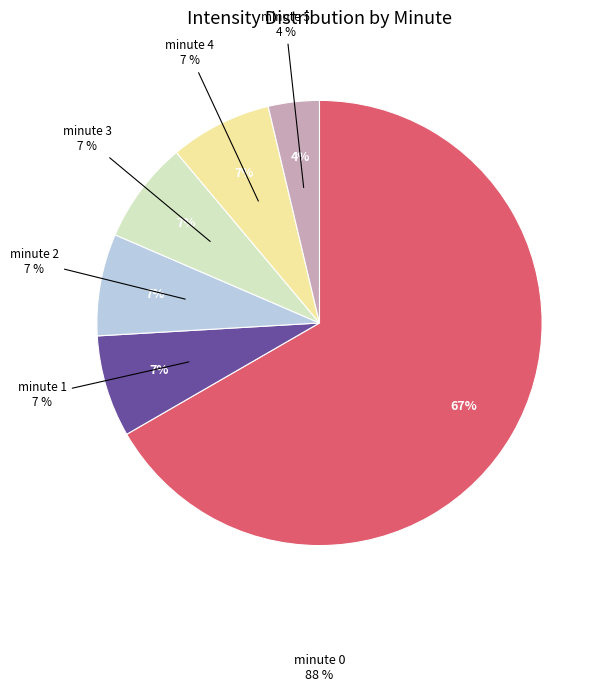

How many segments does this pie chart have?

6